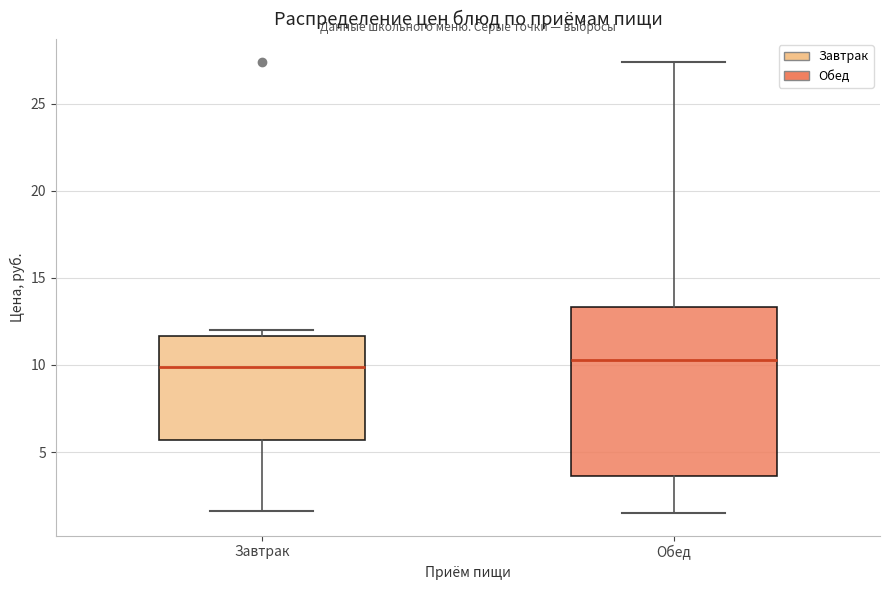

Which box is the tallest, from its lower edge to its upper edge?

Обед